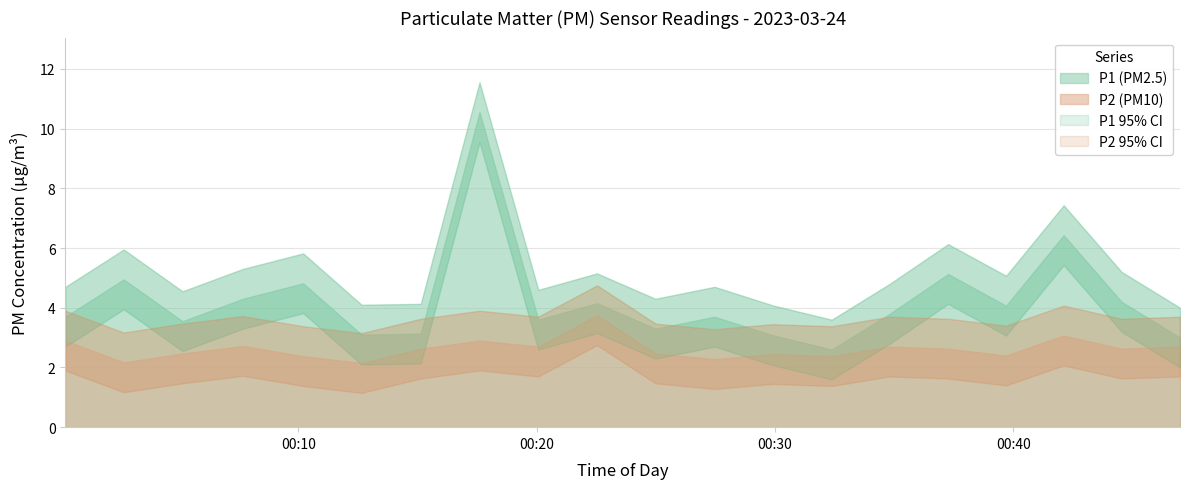

Count the number of categories in the chart.

20